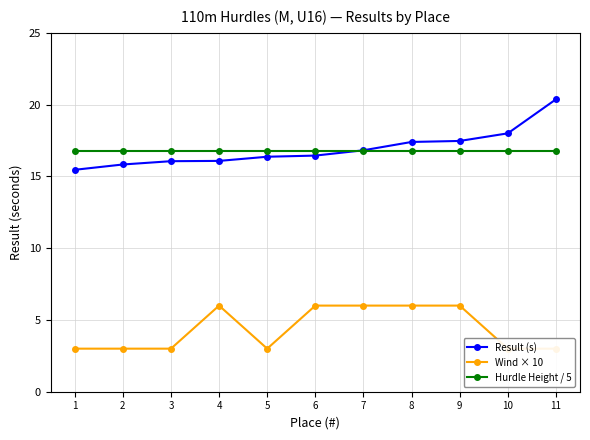

What value does the Result (s) series have at 4?

16.1